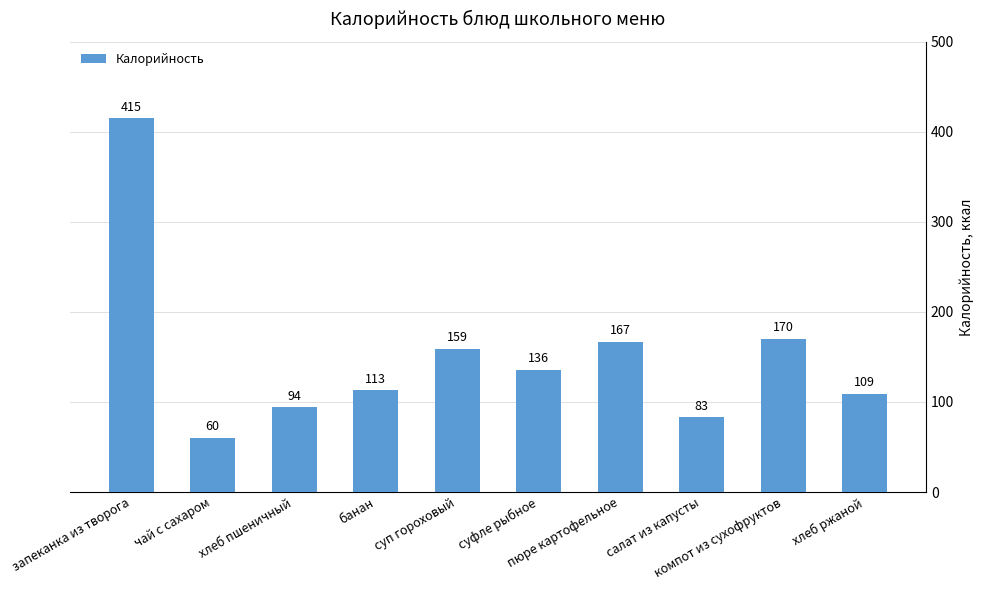

What is the ratio of the value at банан to the value at чай с сахаром?

1.9